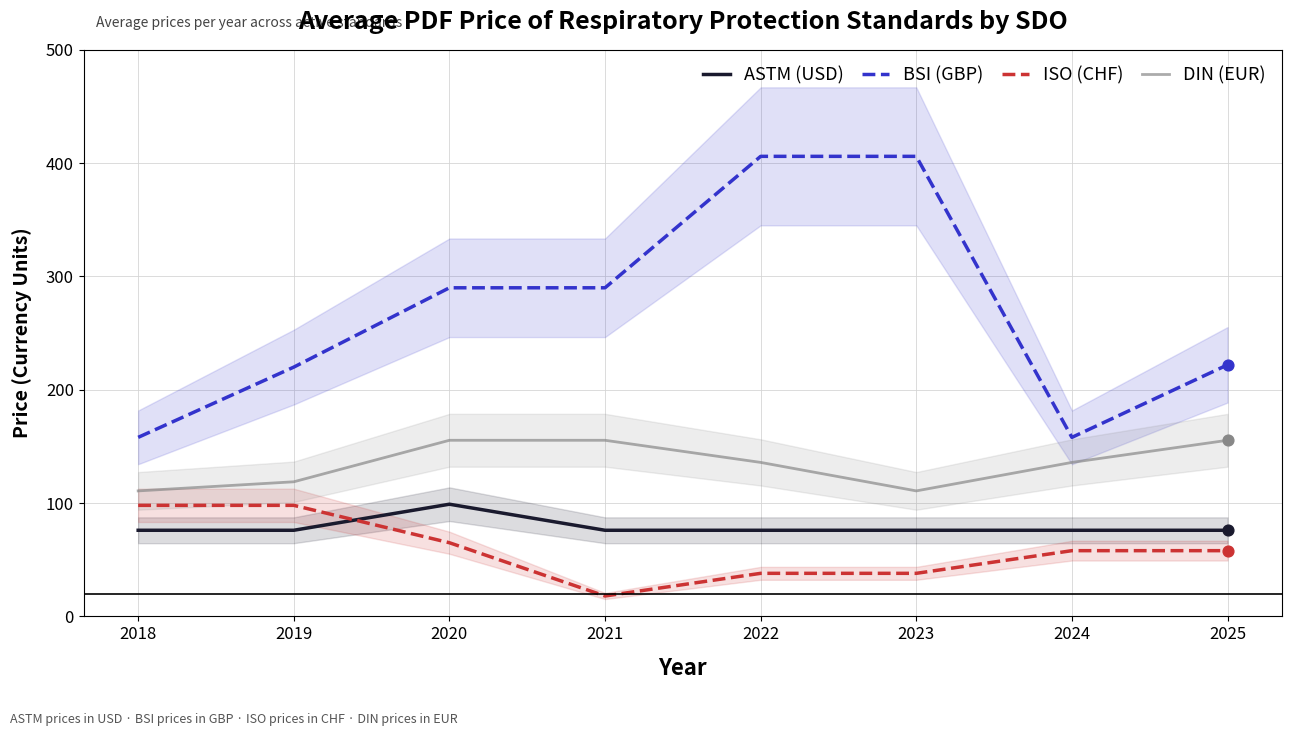

Which series contains the highest Y value?

BSI (GBP)